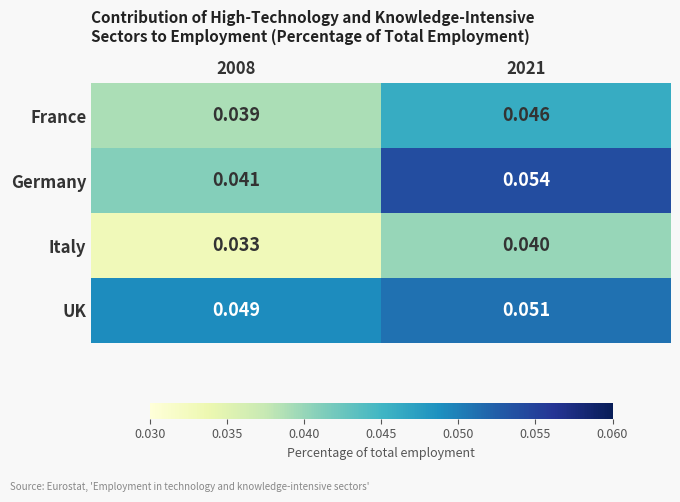

Which series changed the most between 2008 and 2021?

Germany